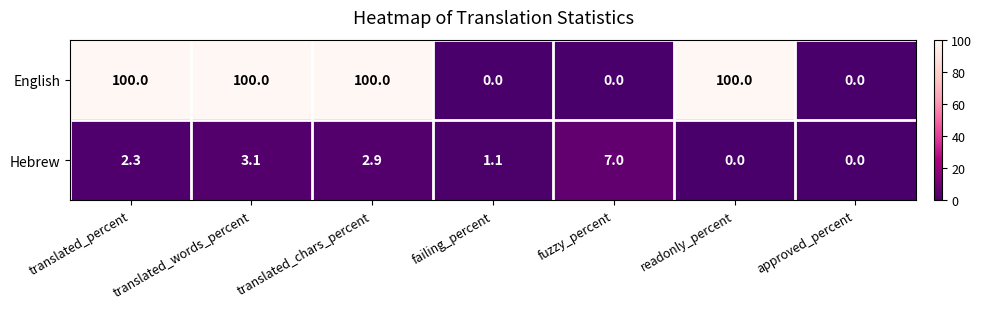

How many English values are between 0 and 100?

7